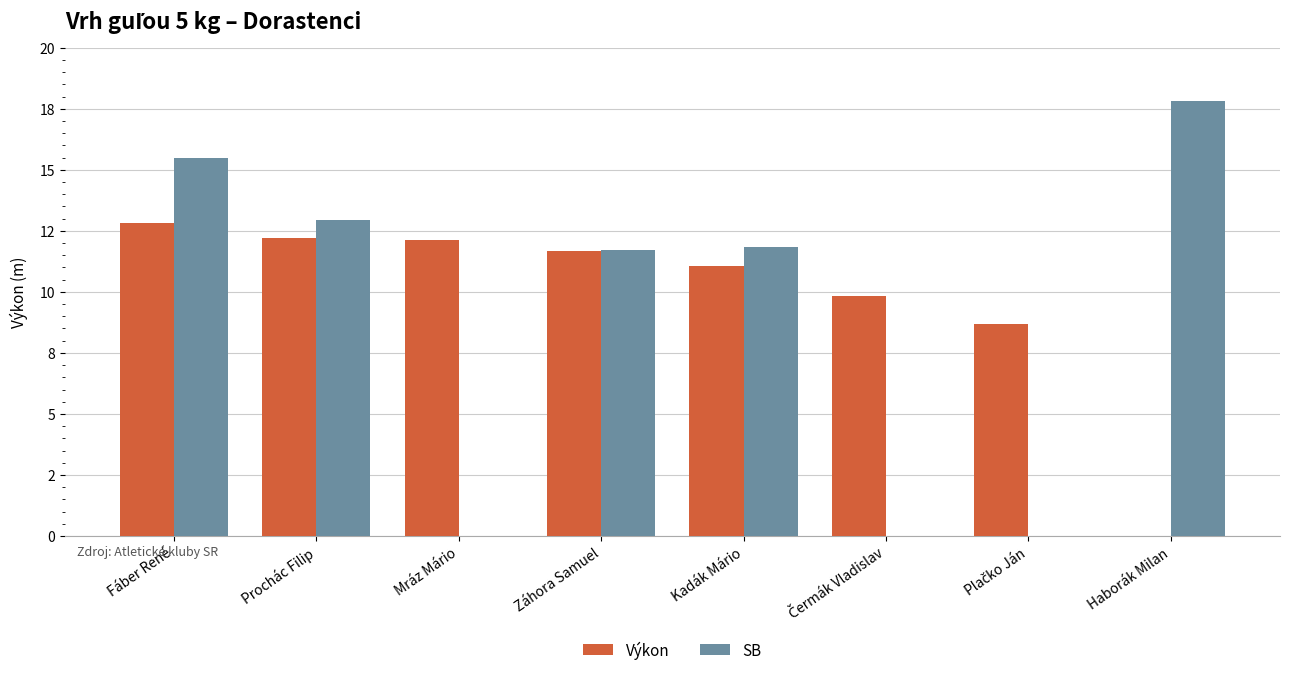

Reading right to left, list all the values displayed in this chart.

Výkon: 0.0	8.7	9.8	11.1	11.7	12.1	12.2	12.8
SB: 17.8	0.0	0.0	11.8	11.7	0.0	12.9	15.5